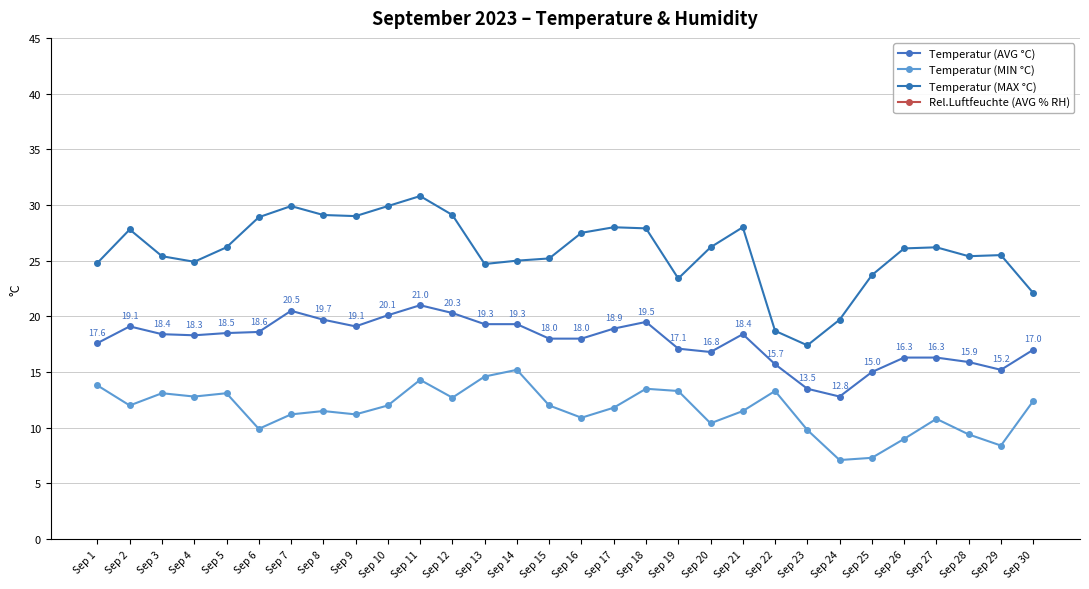

What is the value of the Temperatur (MAX °C) point at the 16th from the left?

27.5